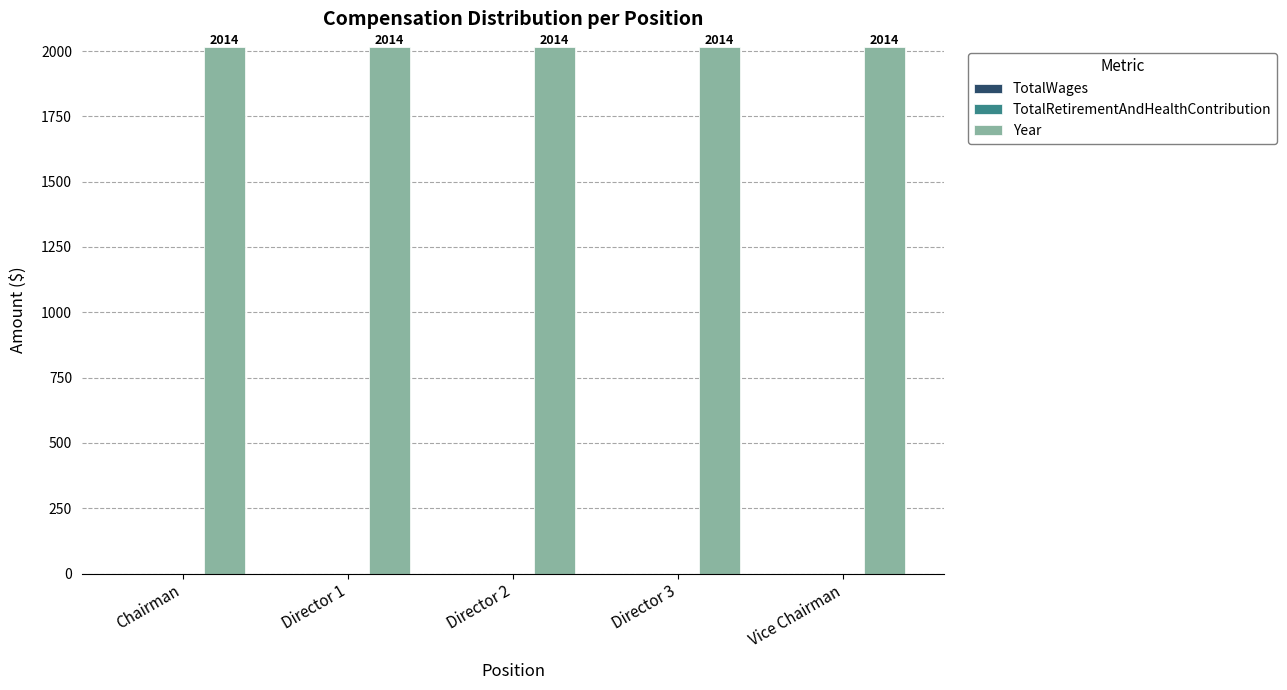

Reading right to left, transcribe all the data shown in this chart.

TotalWages: Vice Chairman=0	Director 3=0	Director 2=0	Director 1=0	Chairman=0
TotalRetirementAndHealthContribution: Vice Chairman=0	Director 3=0	Director 2=0	Director 1=0	Chairman=0
Year: Vice Chairman=2014	Director 3=2014	Director 2=2014	Director 1=2014	Chairman=2014